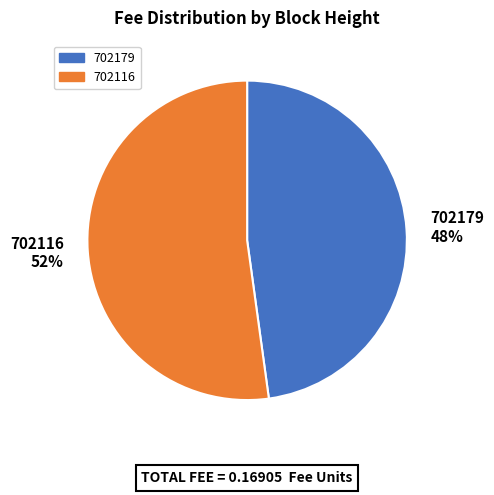

To the nearest percent, what is the difference between the largest and smallest slice percentages?

4%